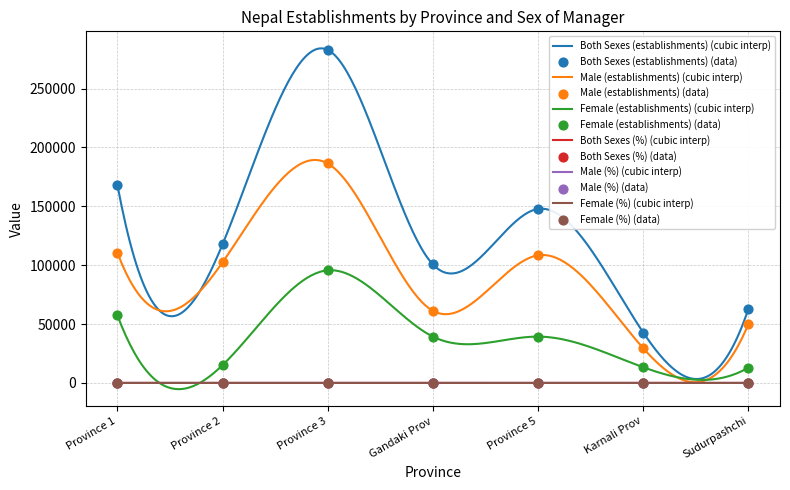

Is the value of Both Sexes (establishments) at Karnali Prov greater than the value of Male (%) at Sudurpashchi?

Yes